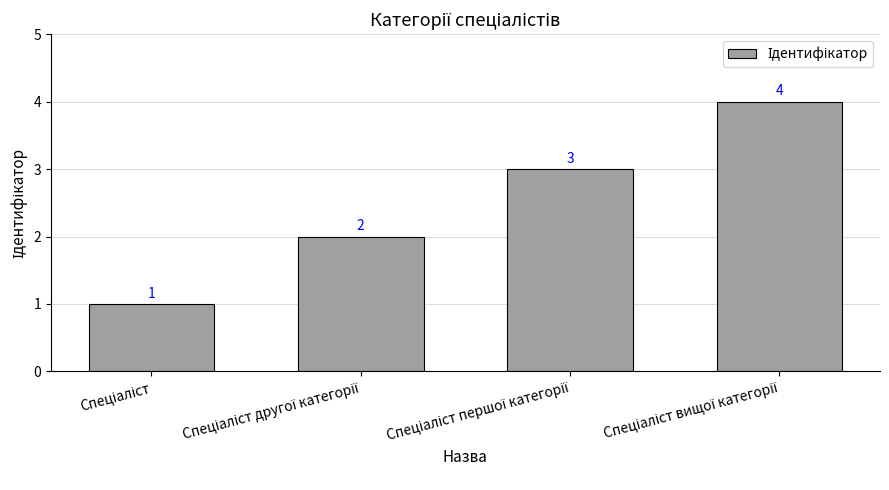

How many values are between 2 and 4?

3